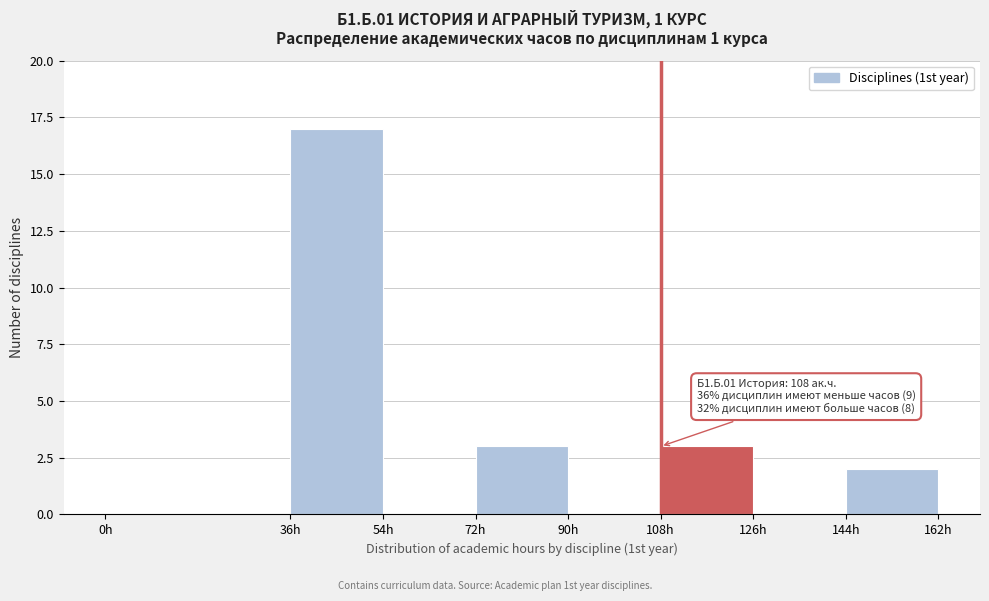

Which range on the x-axis has the tallest bar?

36 to 54